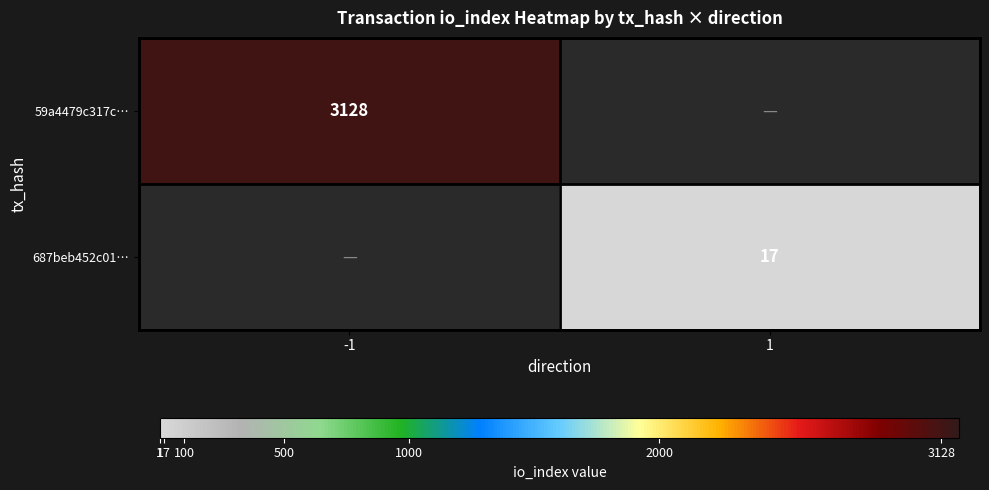

The value of 687beb452c01… at 1 is 5. True or false?

False